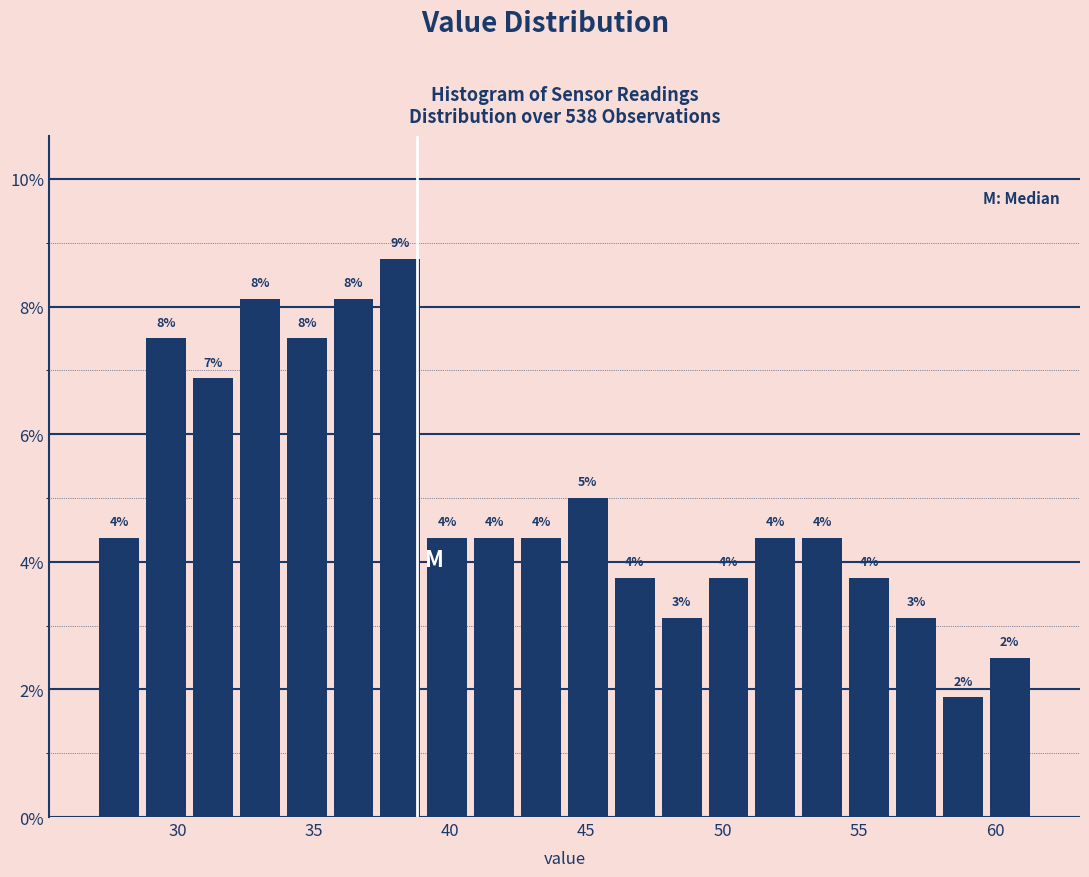

Around what value on the x-axis is the tallest bar? Give the approximate position of its centre, as read against the axis.

38.0